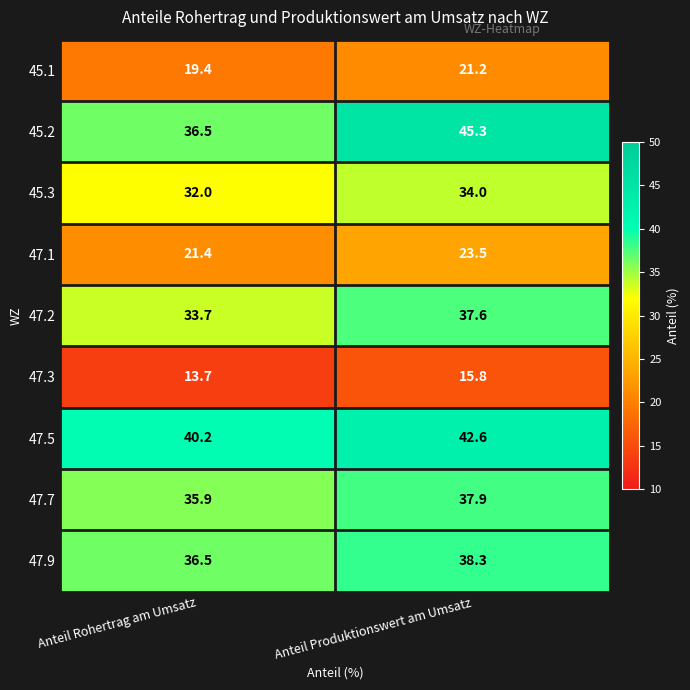

Which series has the largest total across all categories?

47.5